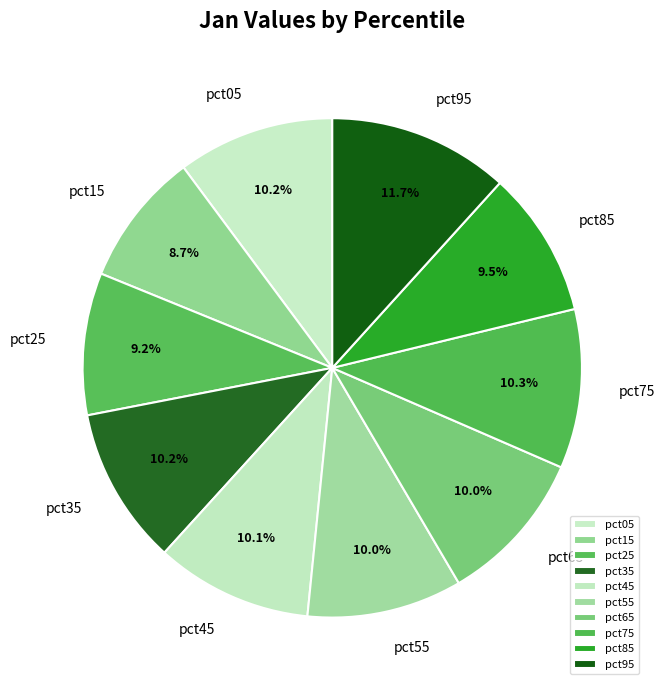

Is there any slice that represents more than half of the pie?

No